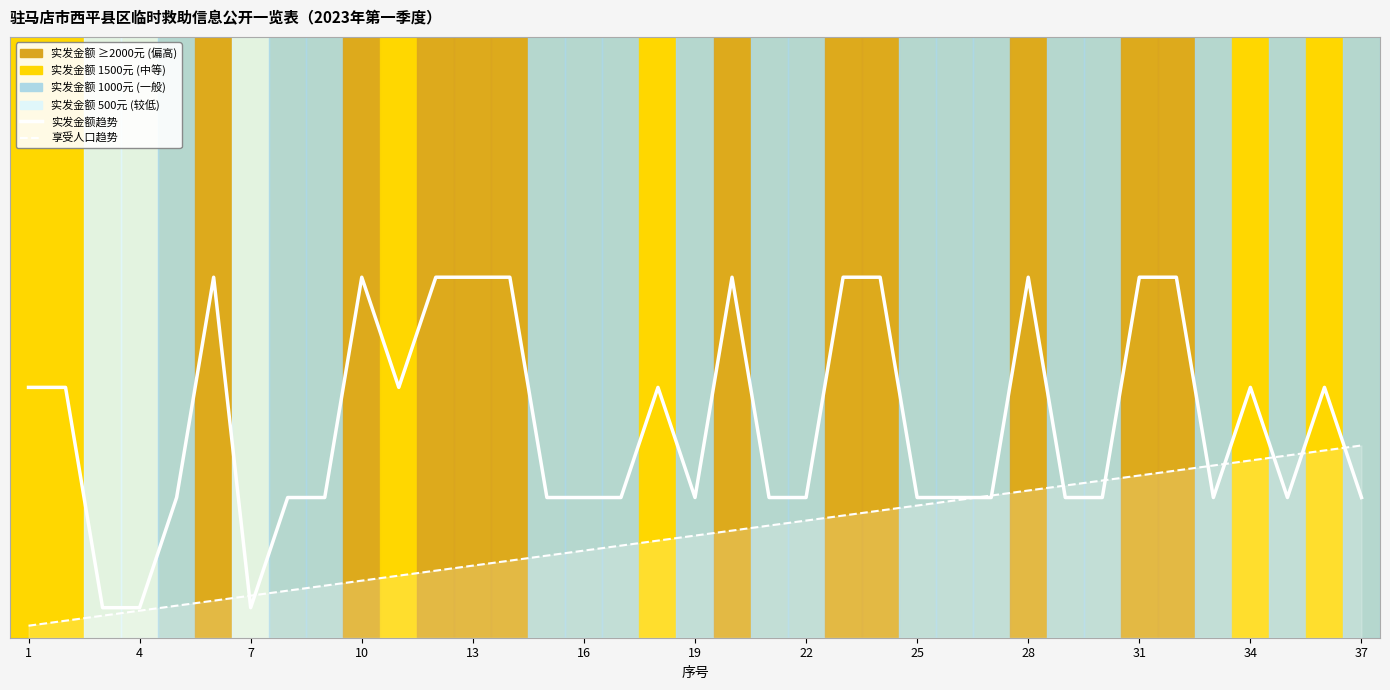

Does the chart display data point markers on the line(s)?

No